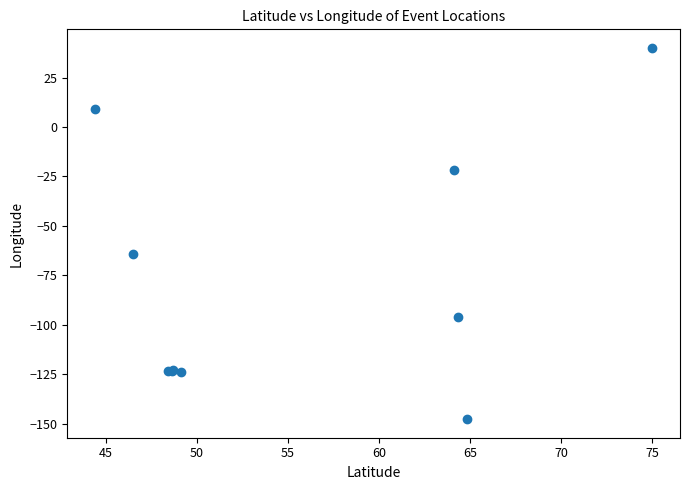

What Y value in the scatter plot is closest to -53?

-64.1